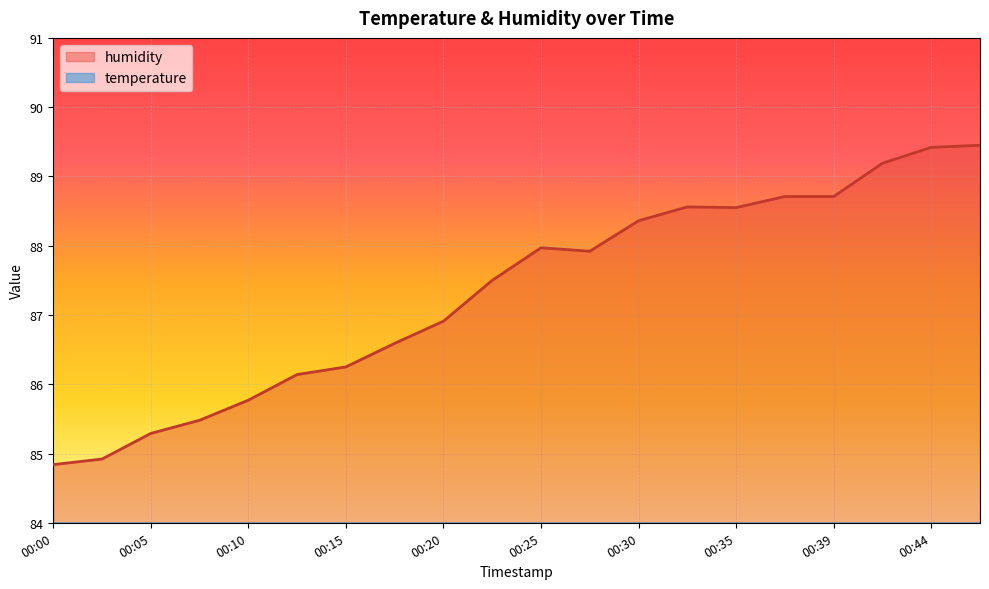

Reading left to right, what are all the values shown in this chart?

temperature: 00:00=21.8	00:03=21.7	00:05=21.7	00:07=21.7	00:10=21.6	00:12=21.6	00:15=21.6	00:17=21.5	00:20=21.4	00:22=21.4	00:25=21.4	00:27=21.2	00:30=21.2	00:32=21.3	00:35=21.1	00:37=21.1	00:39=21.3	00:42=21.3	00:44=21.1	00:47=21.2
humidity: 00:00=84.8	00:03=84.9	00:05=85.3	00:07=85.5	00:10=85.8	00:12=86.1	00:15=86.2	00:17=86.6	00:20=86.9	00:22=87.5	00:25=88.0	00:27=87.9	00:30=88.4	00:32=88.6	00:35=88.5	00:37=88.7	00:39=88.7	00:42=89.2	00:44=89.4	00:47=89.5